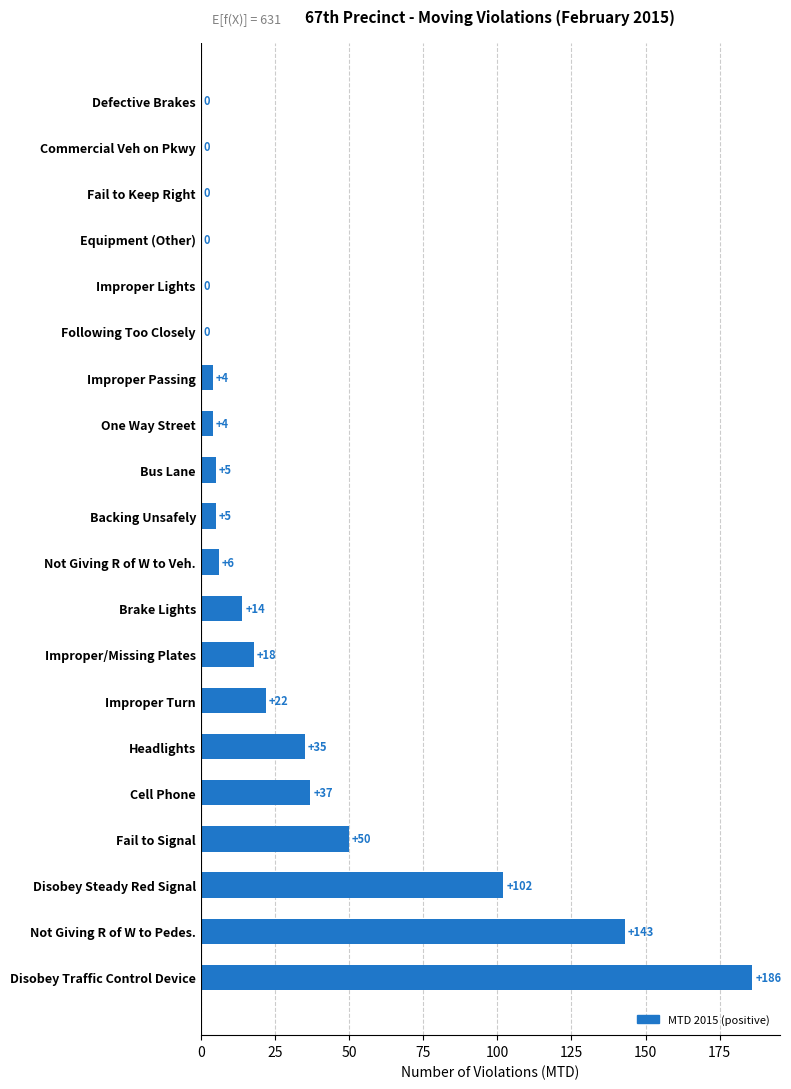

Count the number of categories in the chart.

20